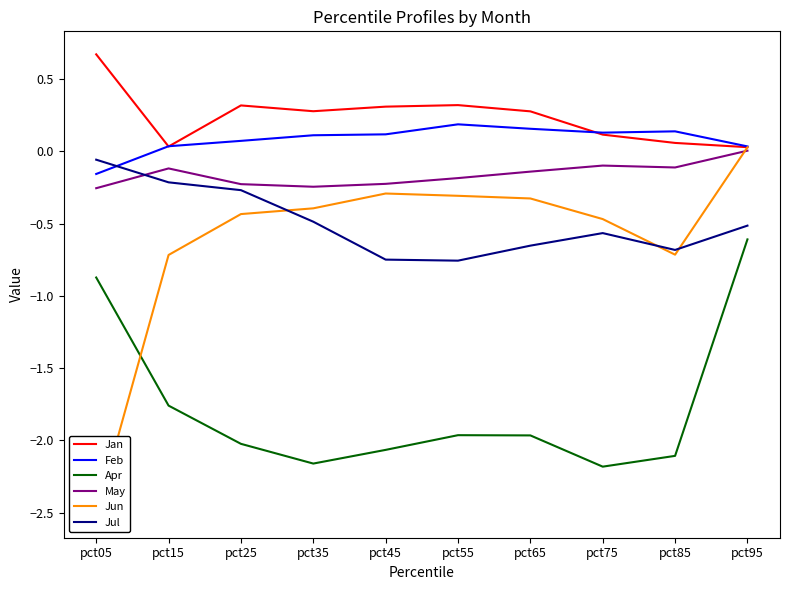

Which label corresponds to the smallest value in the chart?

pct05